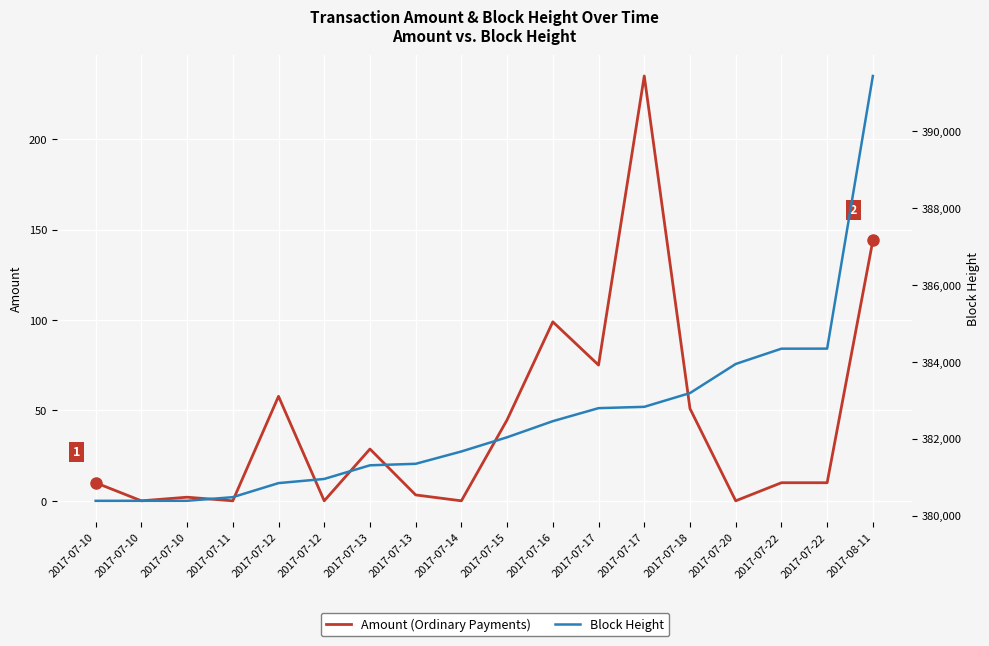

What are all the series names shown in the legend?

Amount, Height